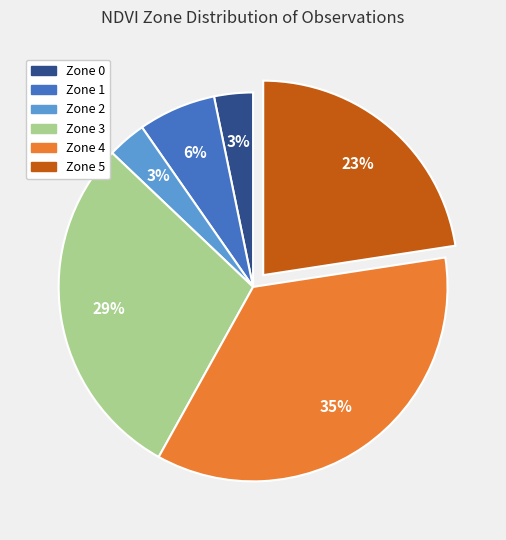

What is the ratio of the value at Zone 0 to the value at Zone 1?

0.5